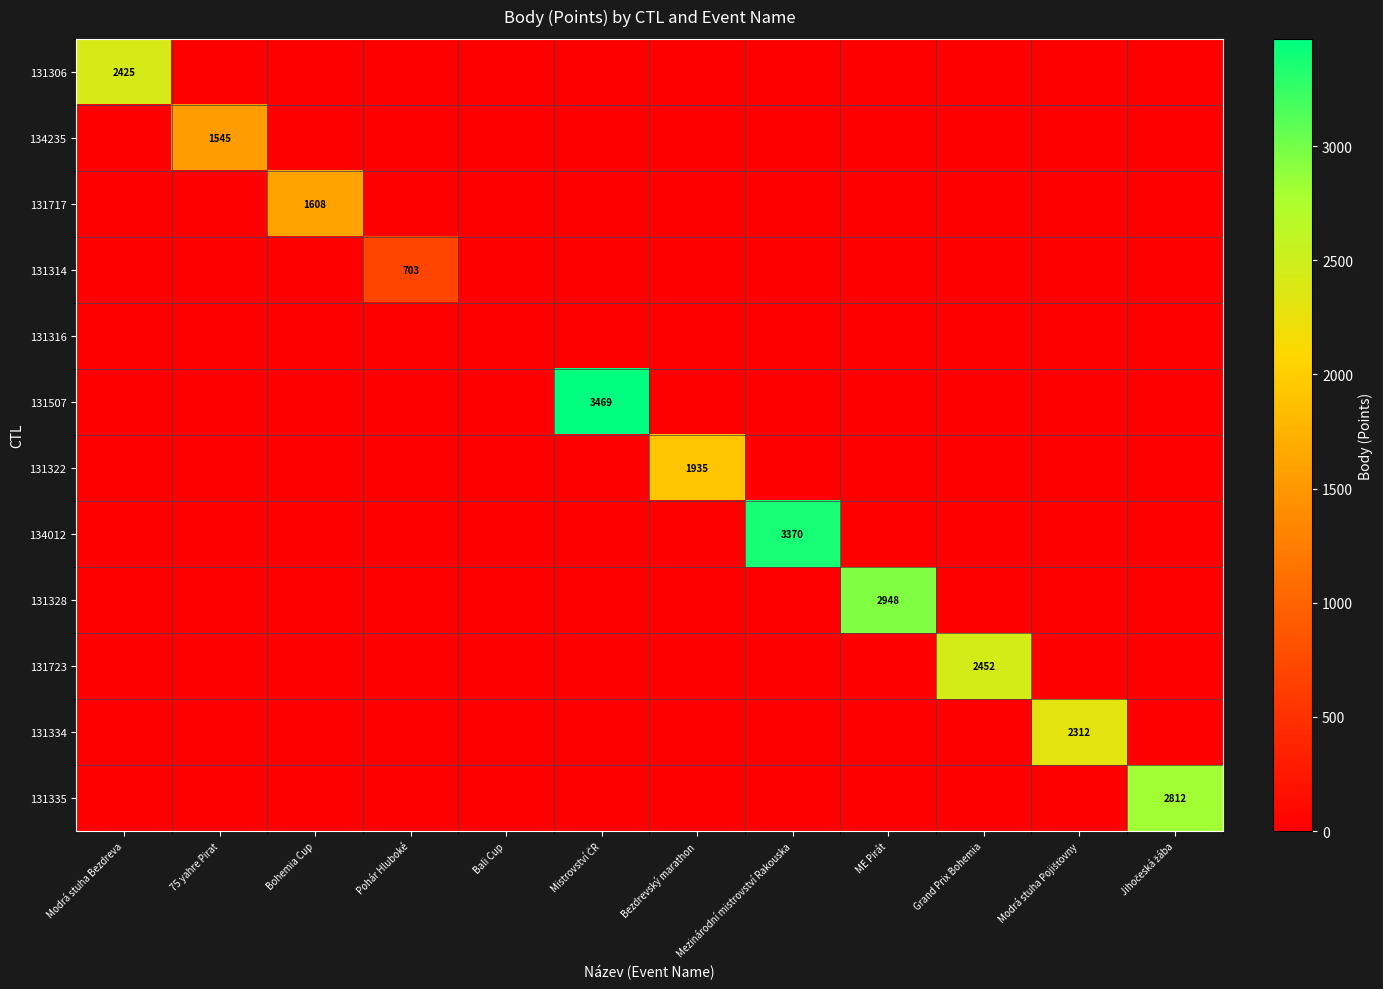

At how many categories does at least one series exceed 2557?

4